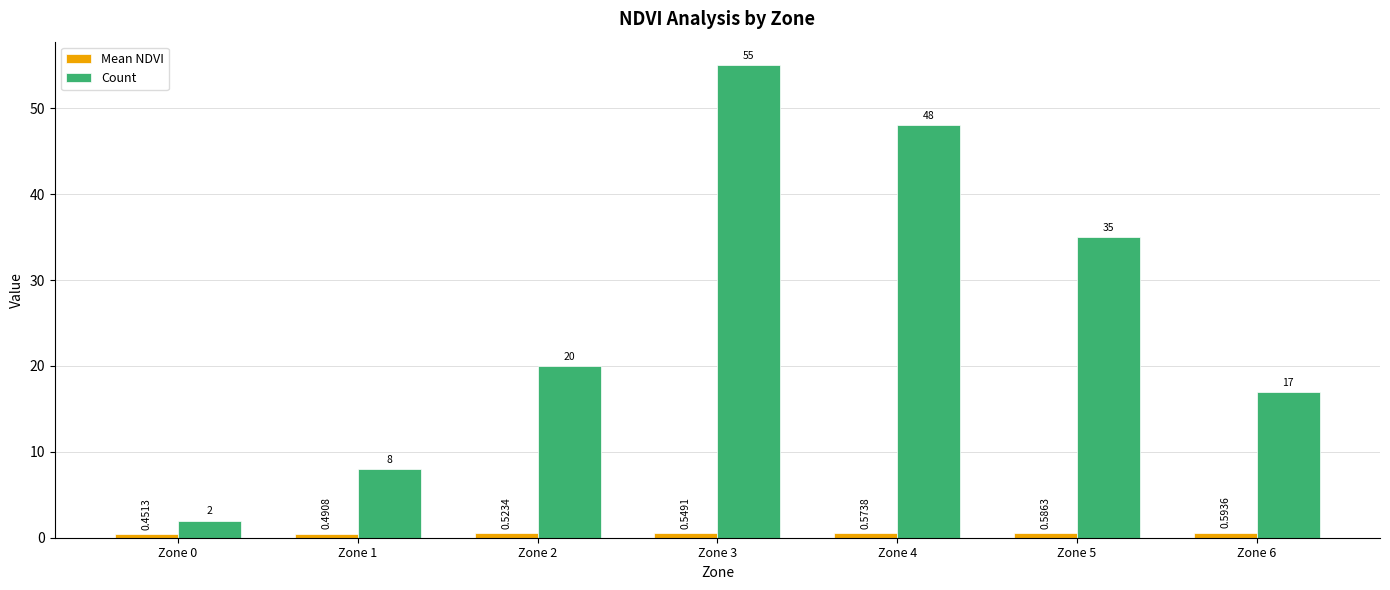

Rank the series by their average value, from lowest to highest.

Mean NDVI, Count